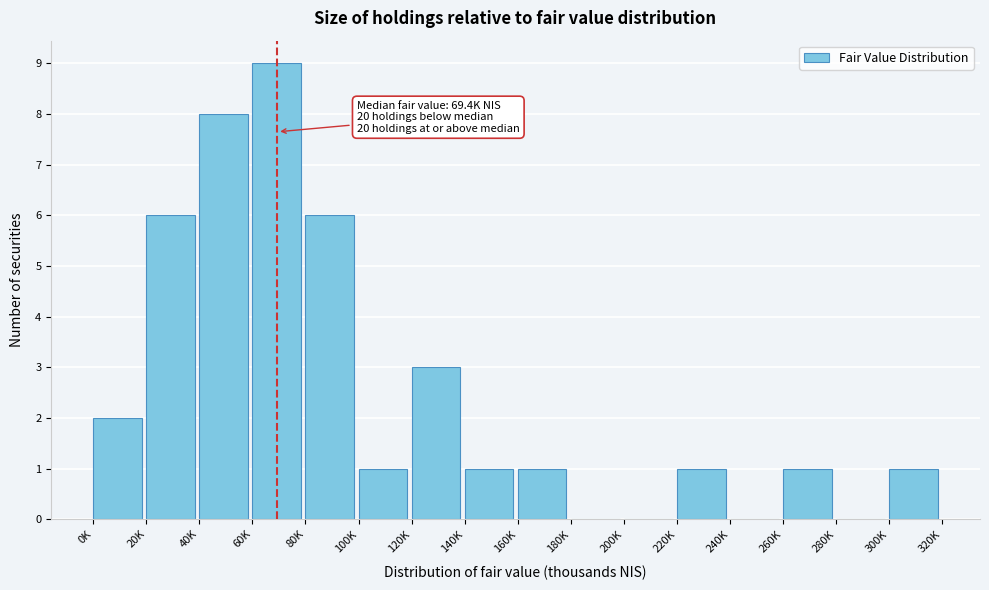

Reading left to right, what are all the values shown in this chart?

0K=2	20K=6	40K=8	60K=9	80K=6	100K=1	120K=3	140K=1	160K=1	180K=0	200K=0	220K=1	240K=0	260K=1	280K=0	300K=1